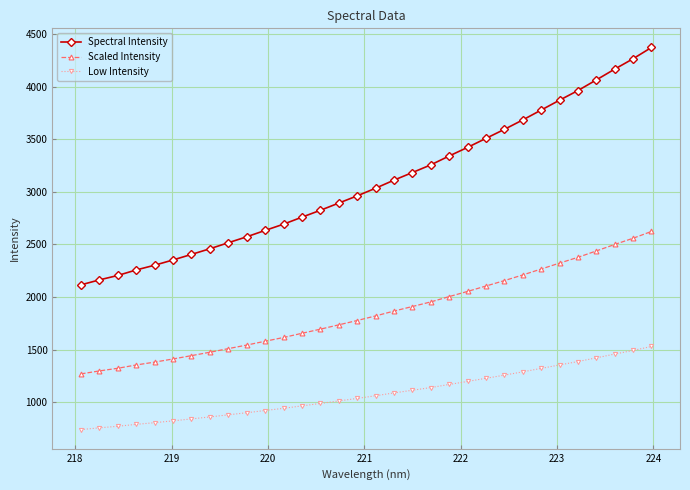

Is this an area chart (filled region under the line)?

No